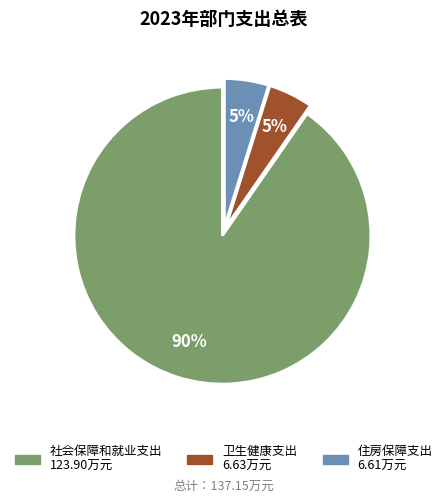

Which category has the biggest portion of the pie?

社会保障和就业支出